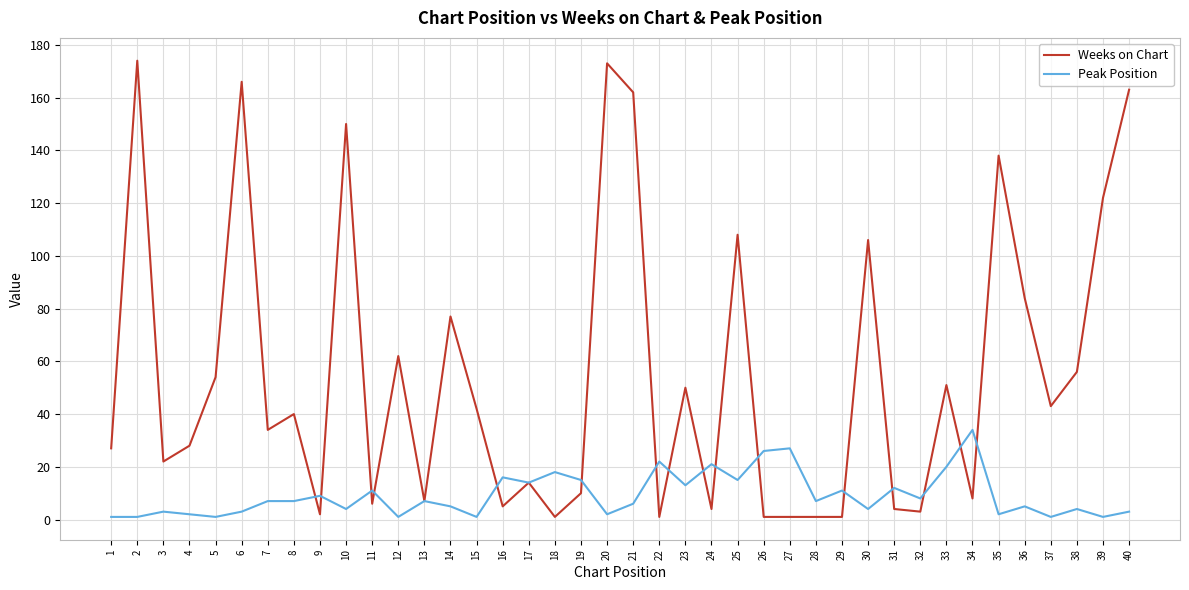

Is the value of Peak Position at 1 greater than the value of Weeks on Chart at 30?

No